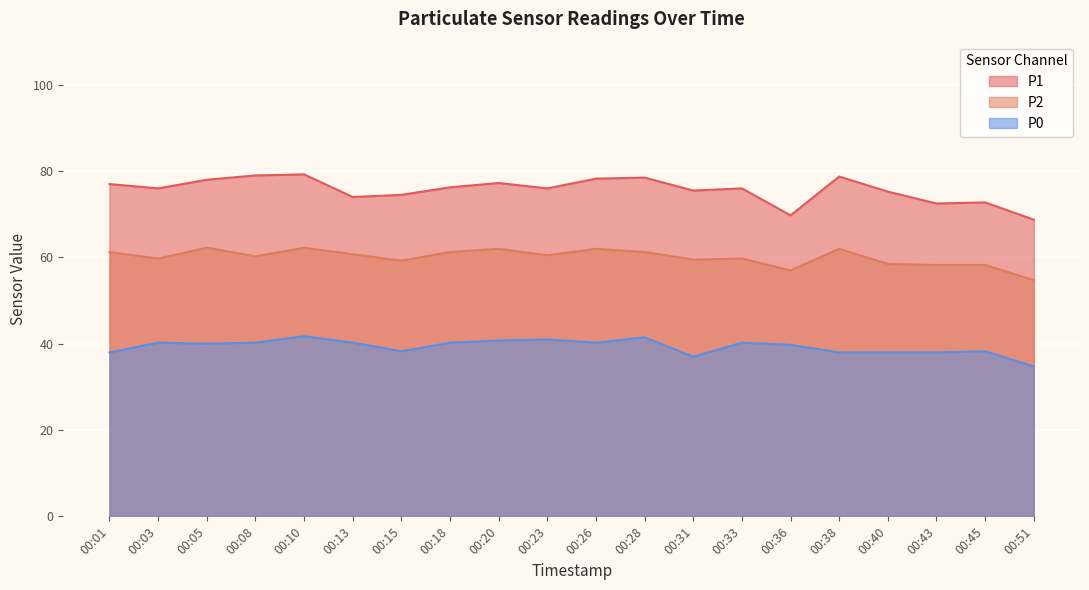

The P1 series shows 76.0 at 00:03. True or false?

True